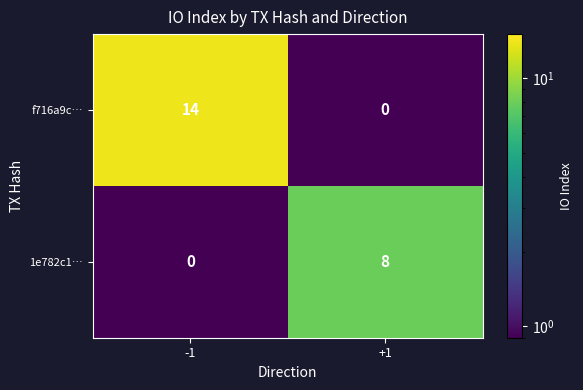

Is it true that 1e782c1… equals 8 at +1?

True